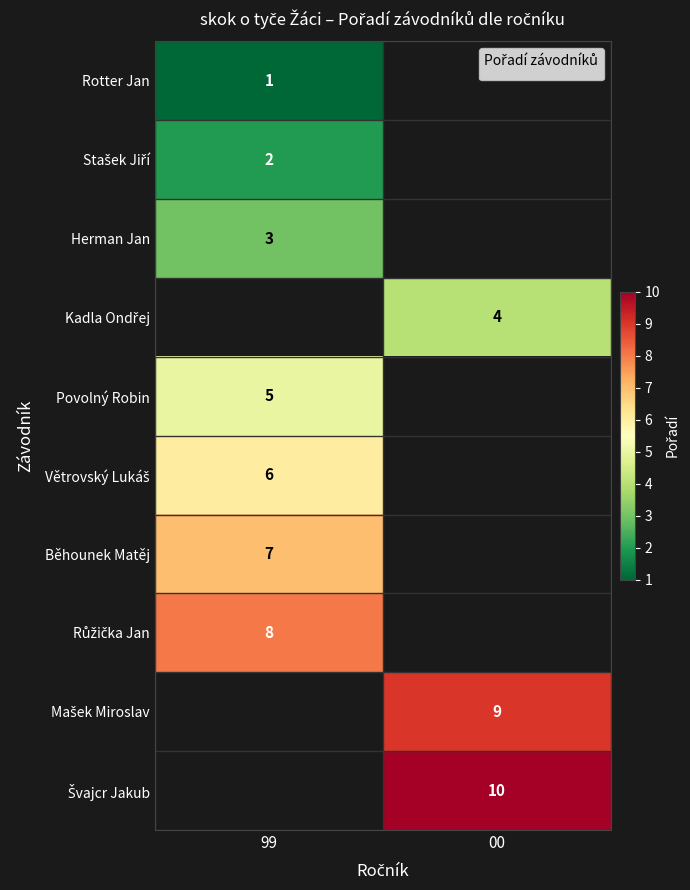

Is it true that Běhounek Matěj equals 12 at 99?

False